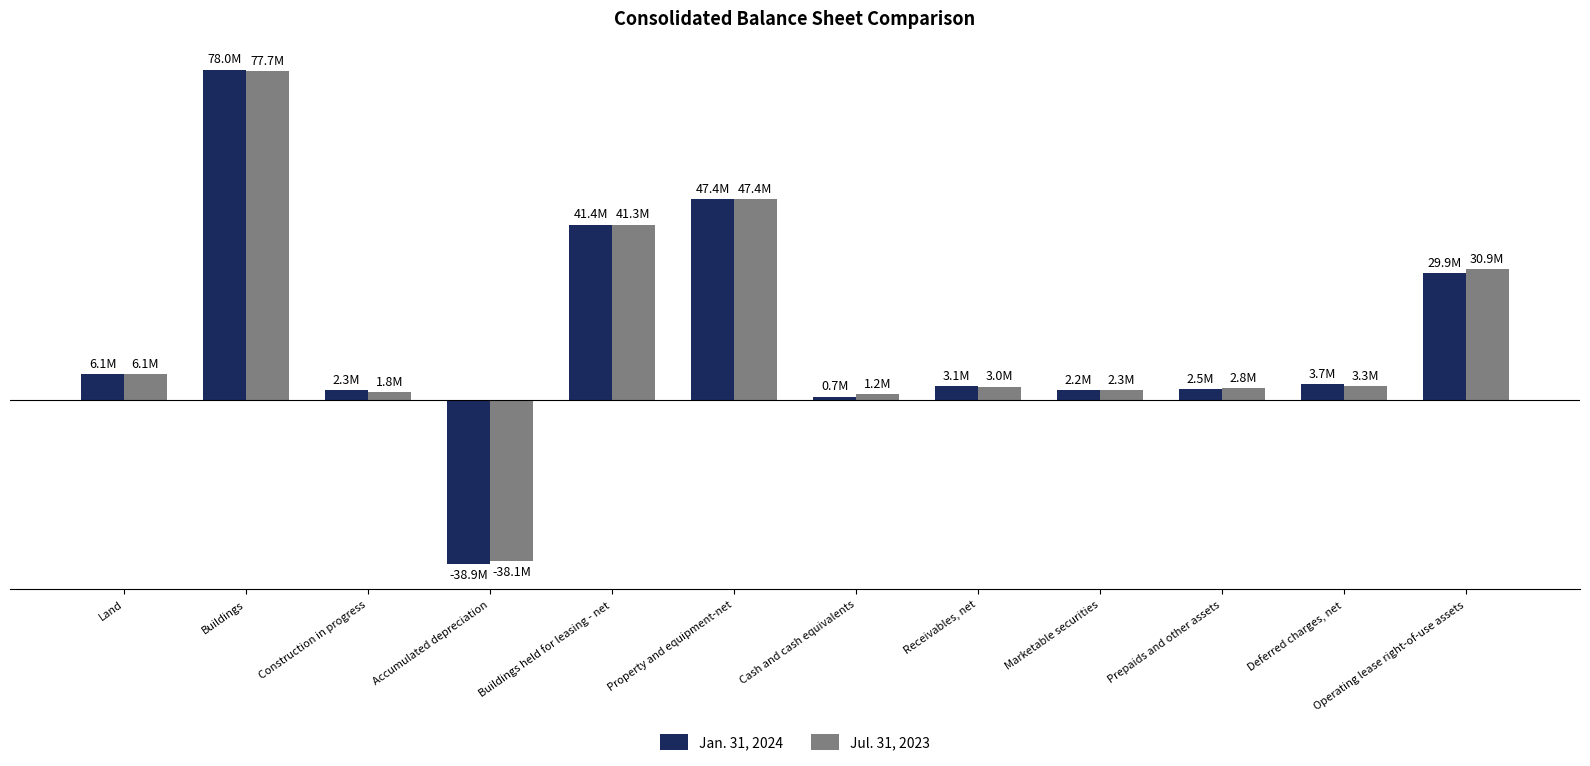

Are the bars horizontal?

No